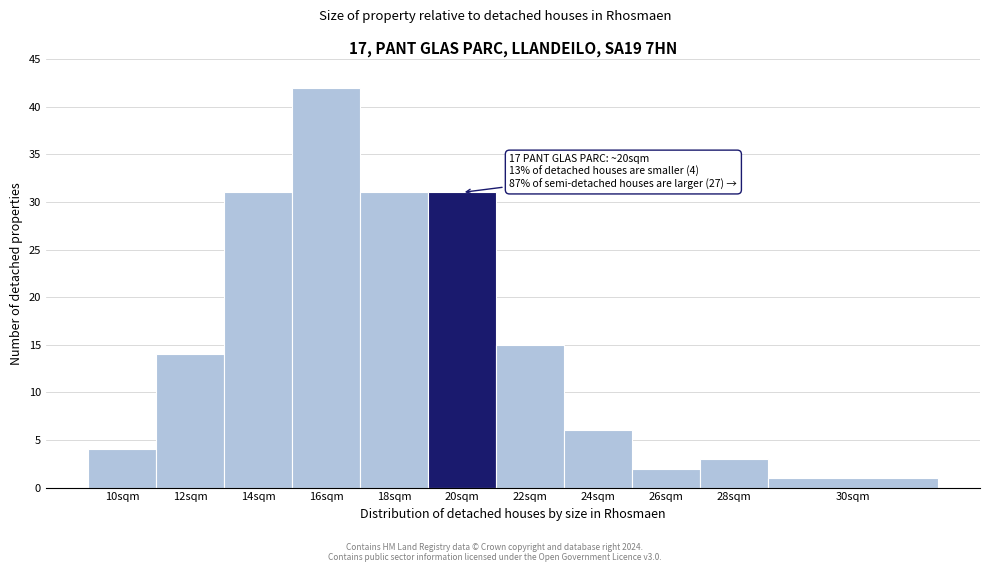

Reading left to right, extract all data points from this chart.

10sqm=4	12sqm=14	14sqm=31	16sqm=42	18sqm=31	20sqm=31	22sqm=15	24sqm=6	26sqm=2	28sqm=3	30sqm=1